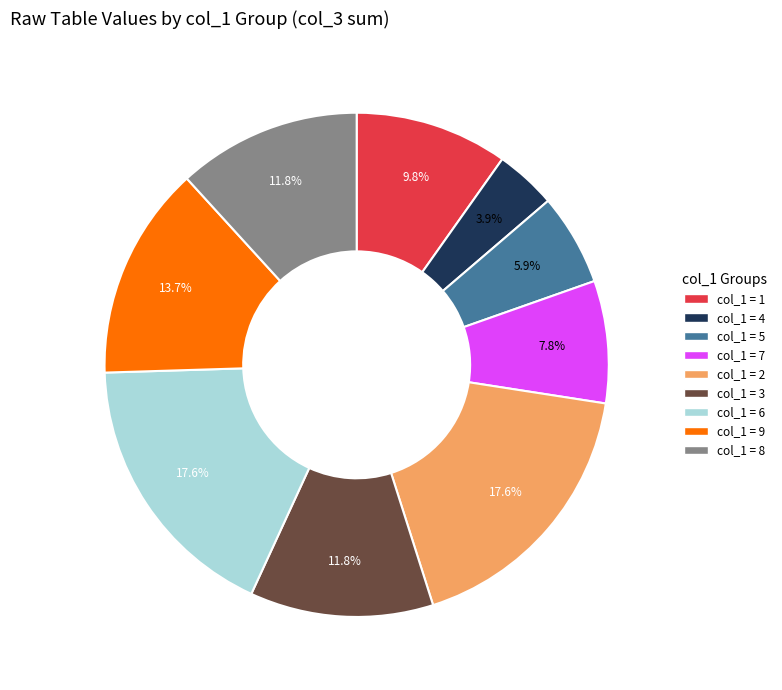

Is there any slice that represents more than half of the pie?

No